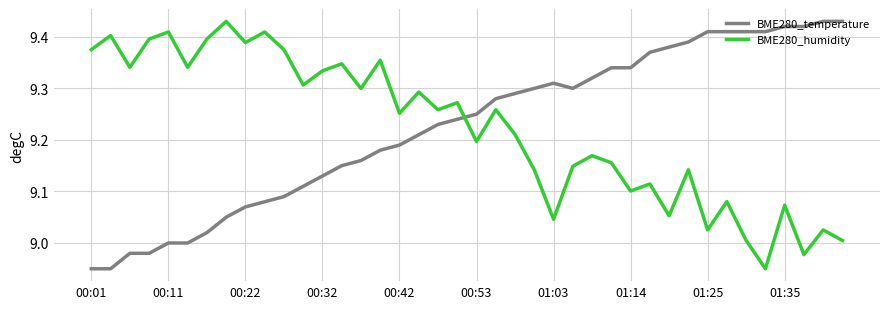

Which series ends up on top after the final intersection of BME280_temperature and BME280_humidity?

BME280_temperature